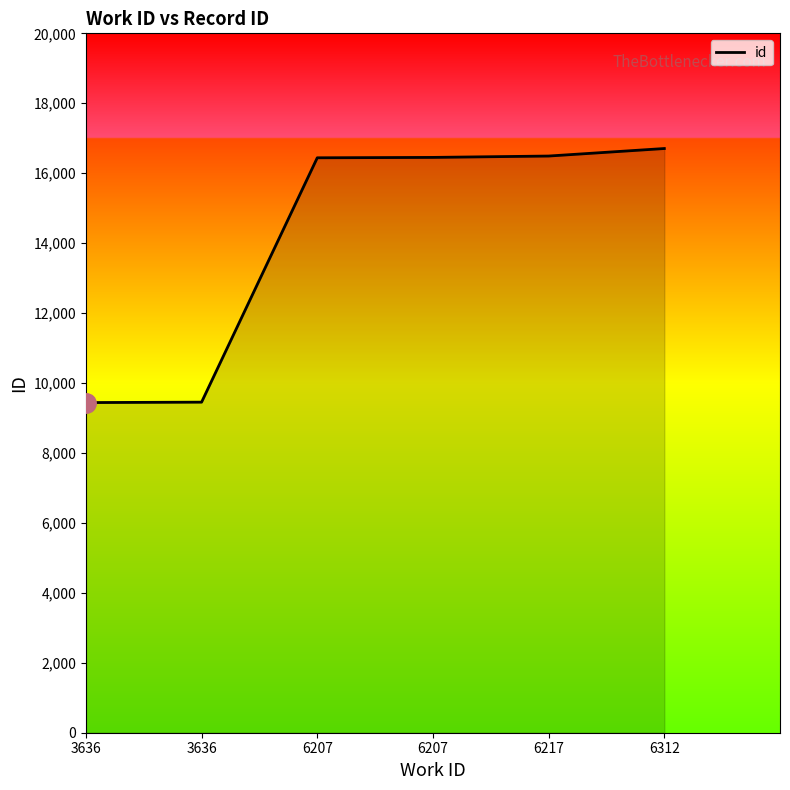

What is the smallest value displayed?

9441